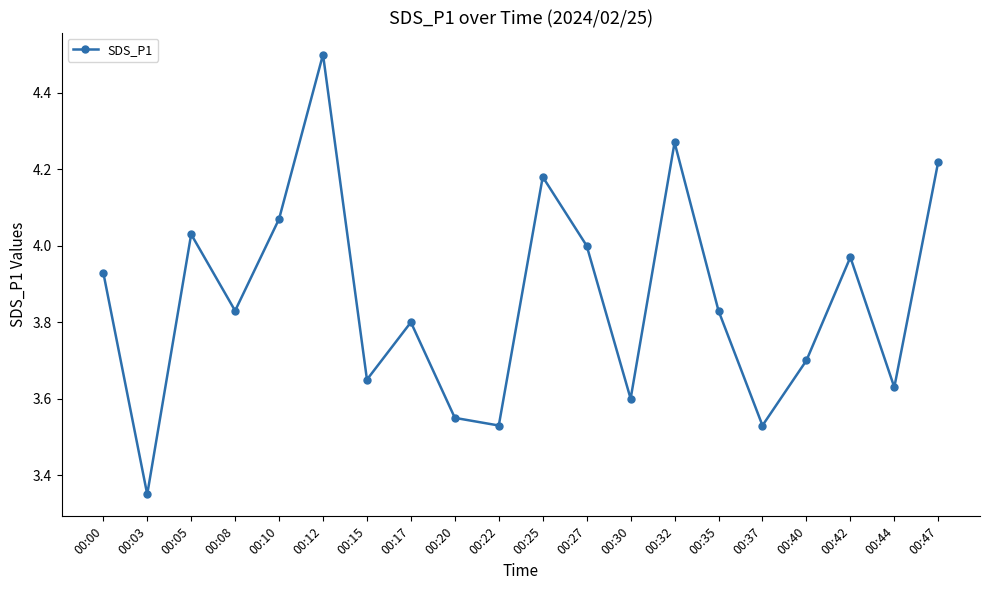

What is the sum of the values at 00:17 and 00:10?

7.9